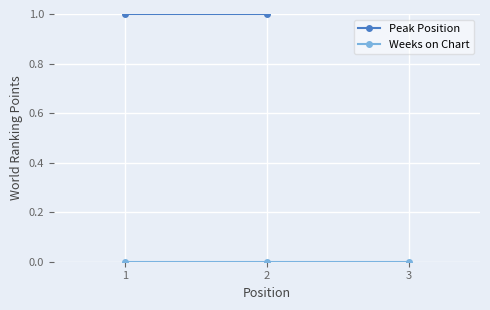

Where is Peak Position nearest to the value 2?

1